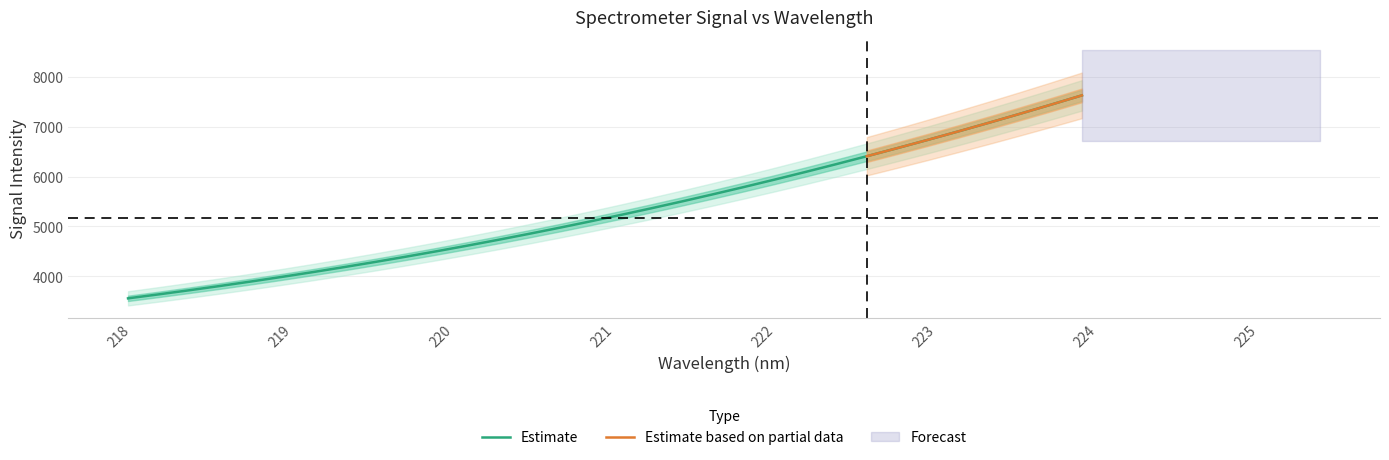

Count the number of values greater than 5231.

16